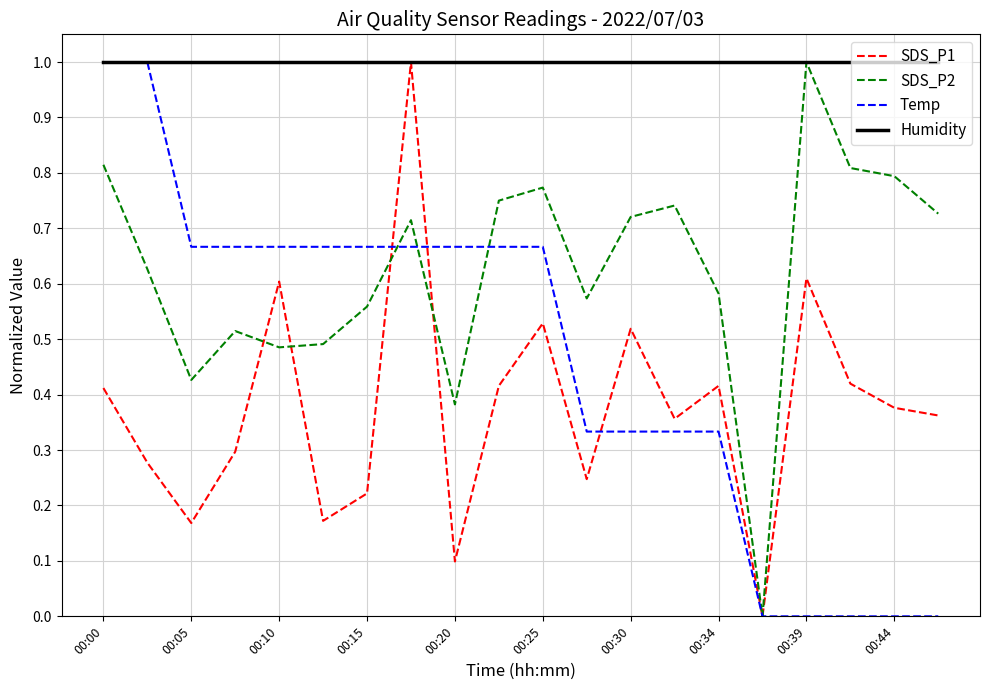

Which series has the largest total across all categories?

Humidity